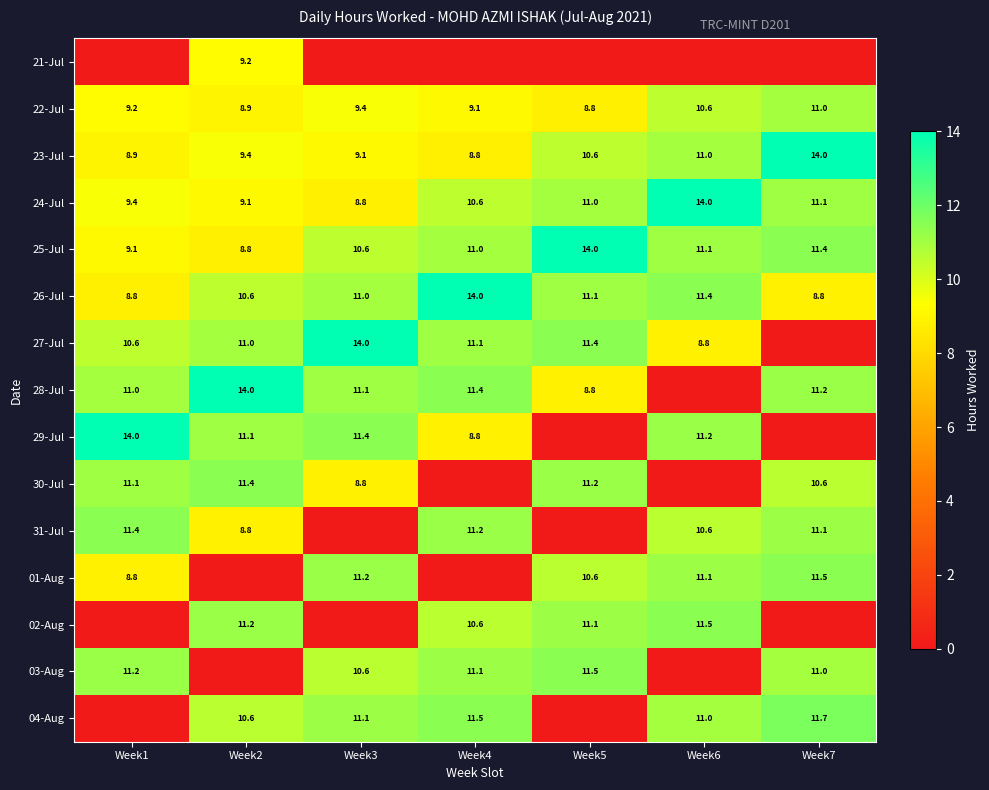

Is the value of 30-Jul at Week3 greater than the value of 26-Jul at Week3?

No